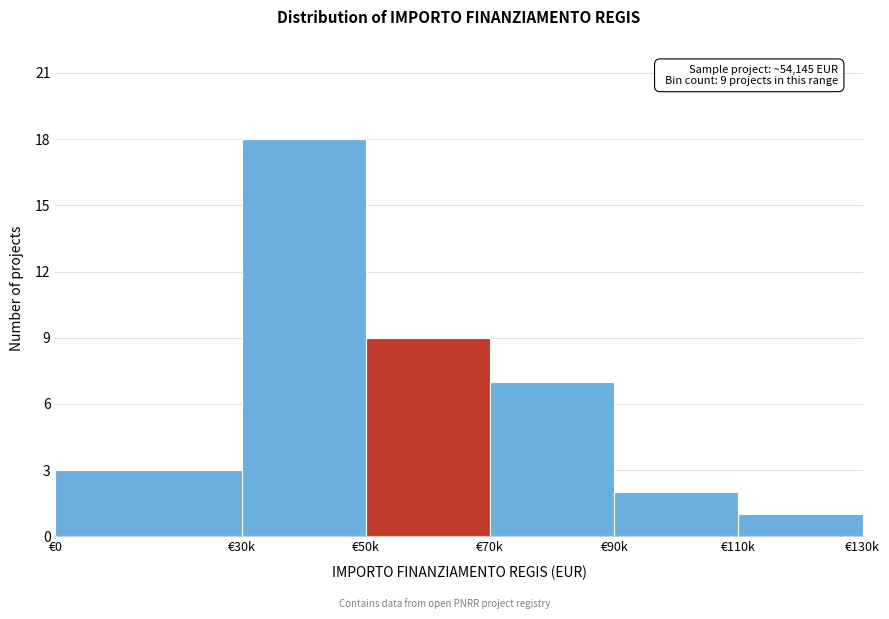

Reading left to right, extract all data points from this chart.

3	18	9	7	2	1